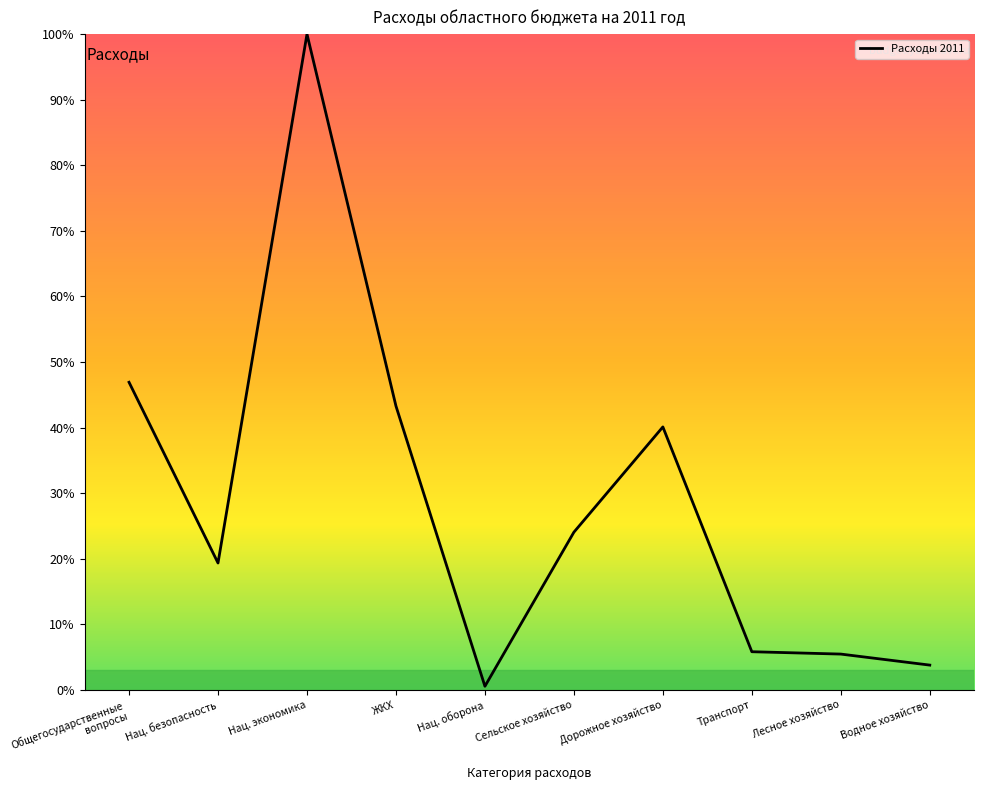

What is the difference between the second highest and minimum values?

3123366532.5